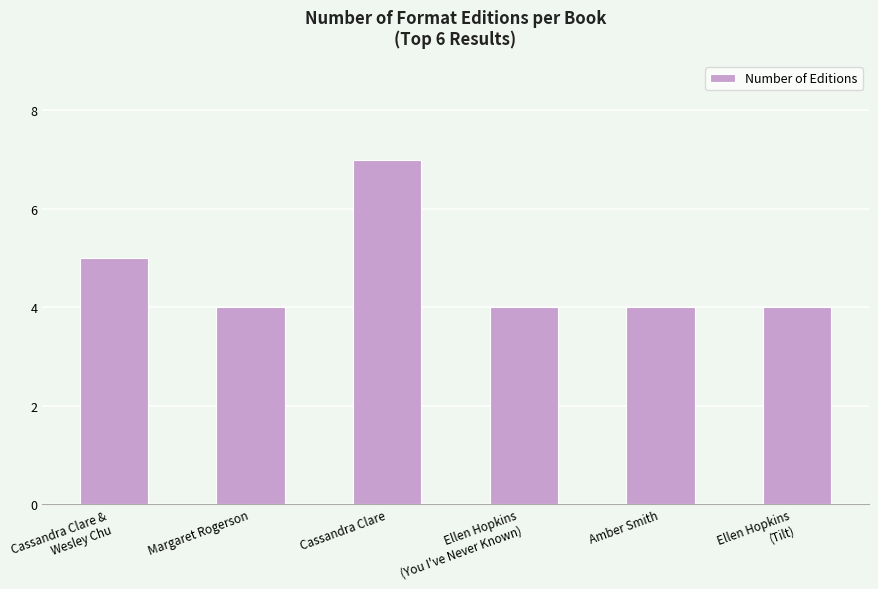

Count the values in the range 4 to 5.

5